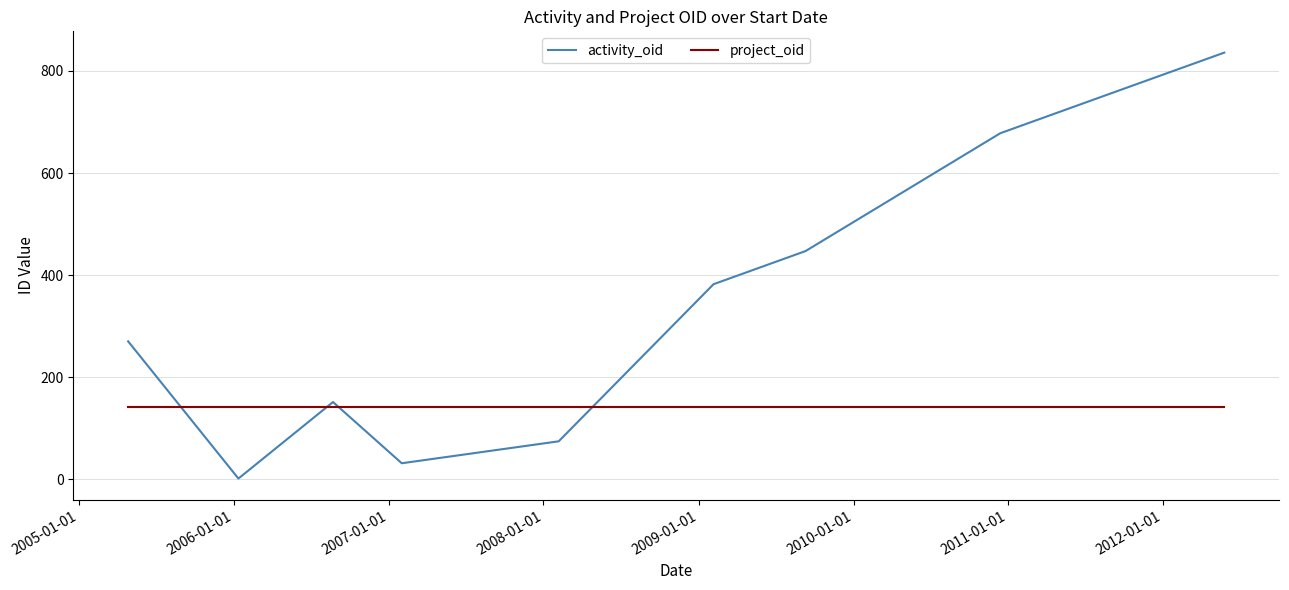

List the series in order of their peak value, lowest first.

project_oid, activity_oid